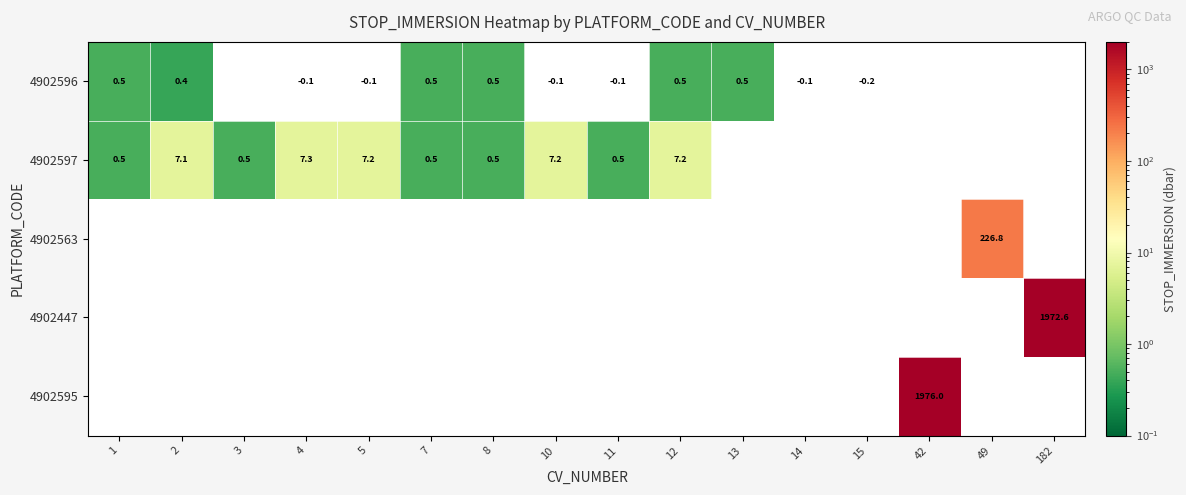

At which category does the chart reach its peak across all series?

42